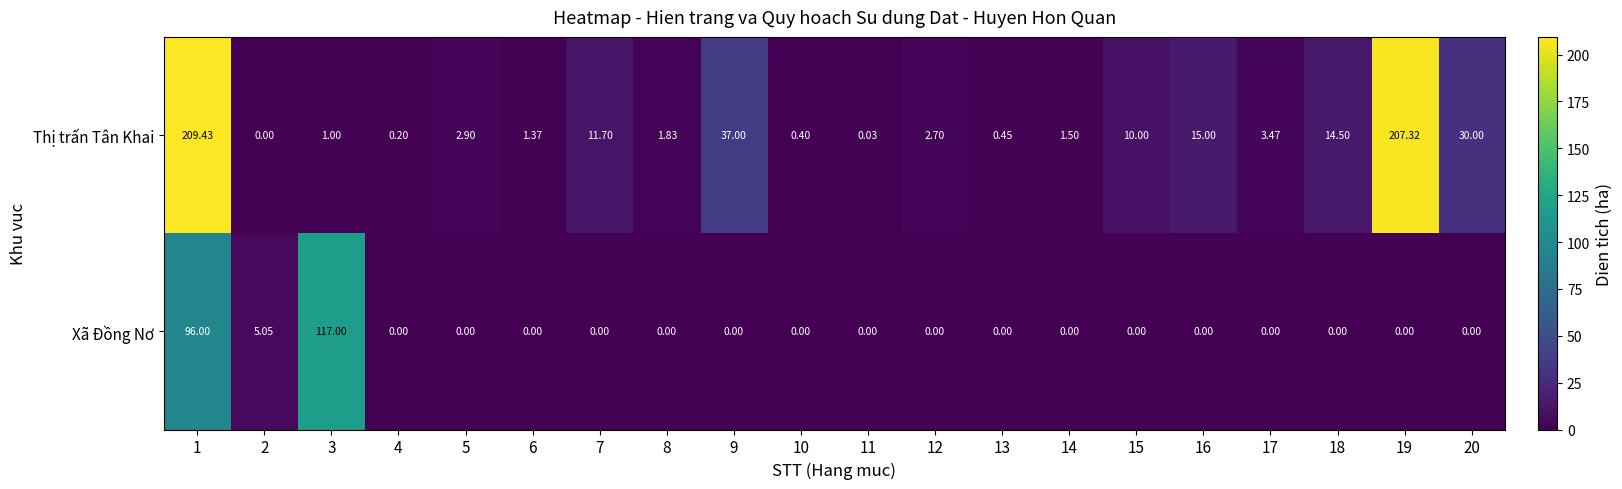

Which series has the largest total across all categories?

Thị trấn Tân Khai